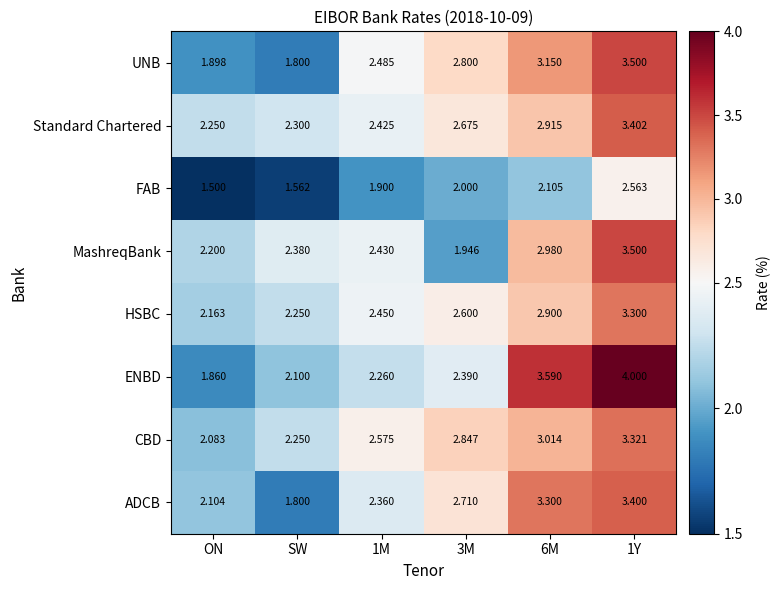

Which series has the largest total across all categories?

ENBD